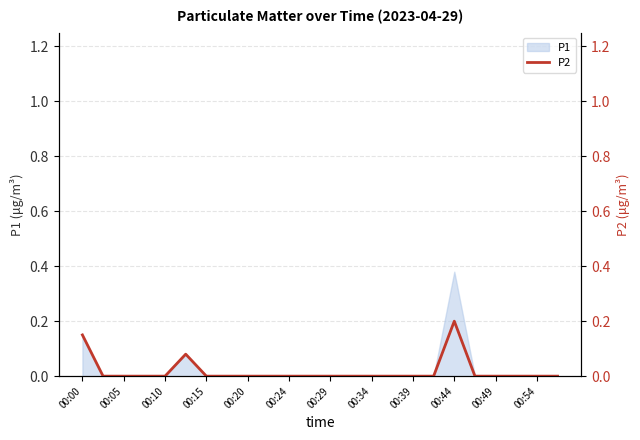

Is it true that P1 equals 0.0 at 00:29?

True